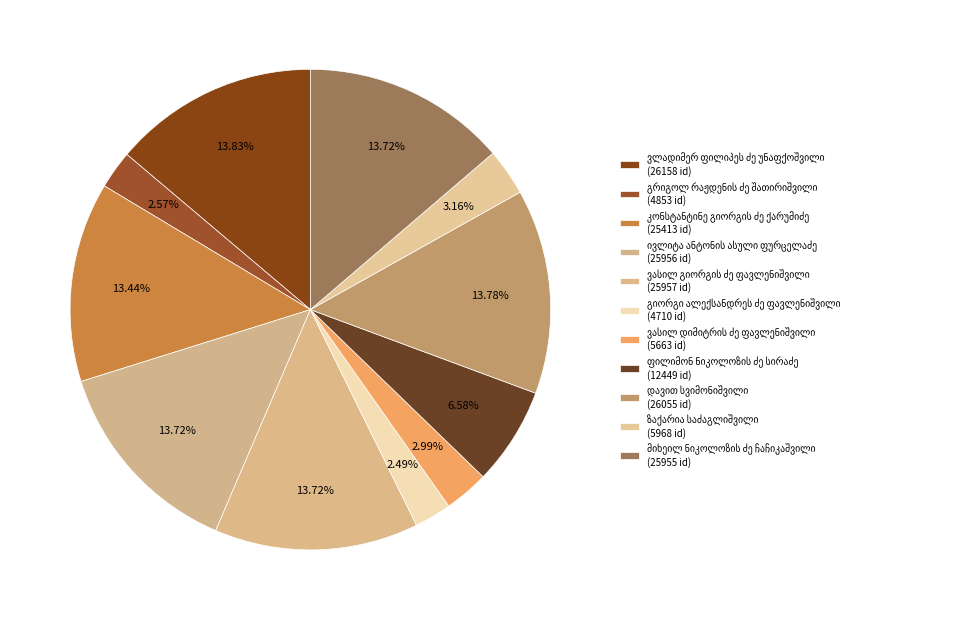

The დავით სვიმონიშვილი slice represents 5% of the pie. True or false?

False